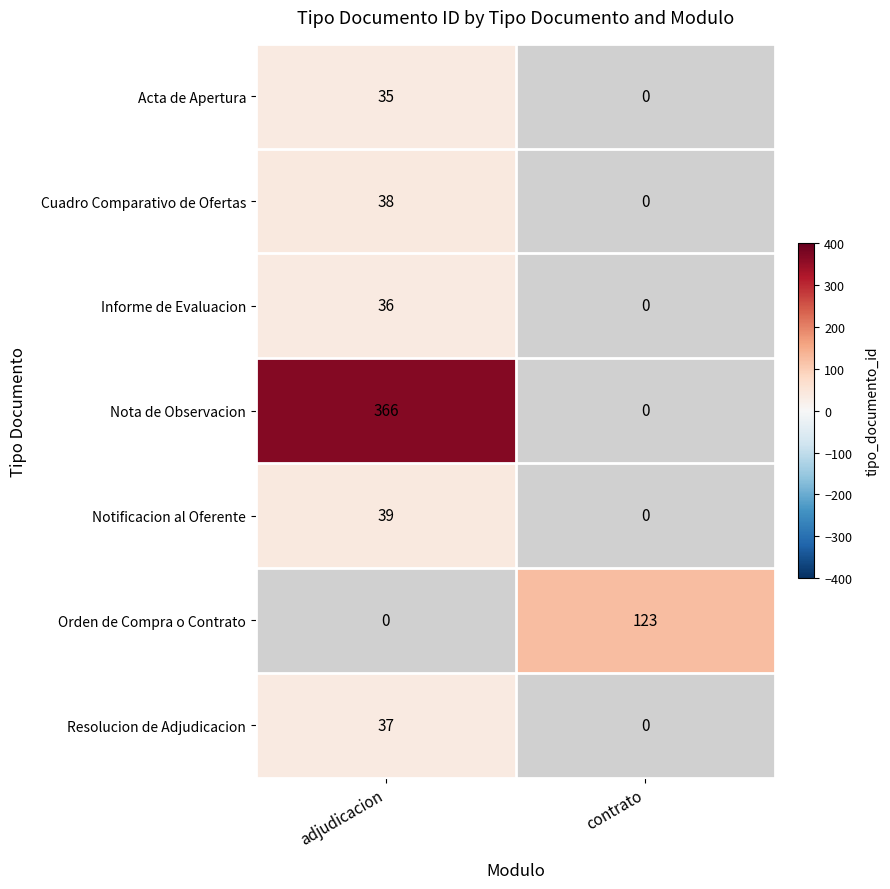

The Cuadro Comparativo de Ofertas series shows 23.0 at adjudicacion. True or false?

False